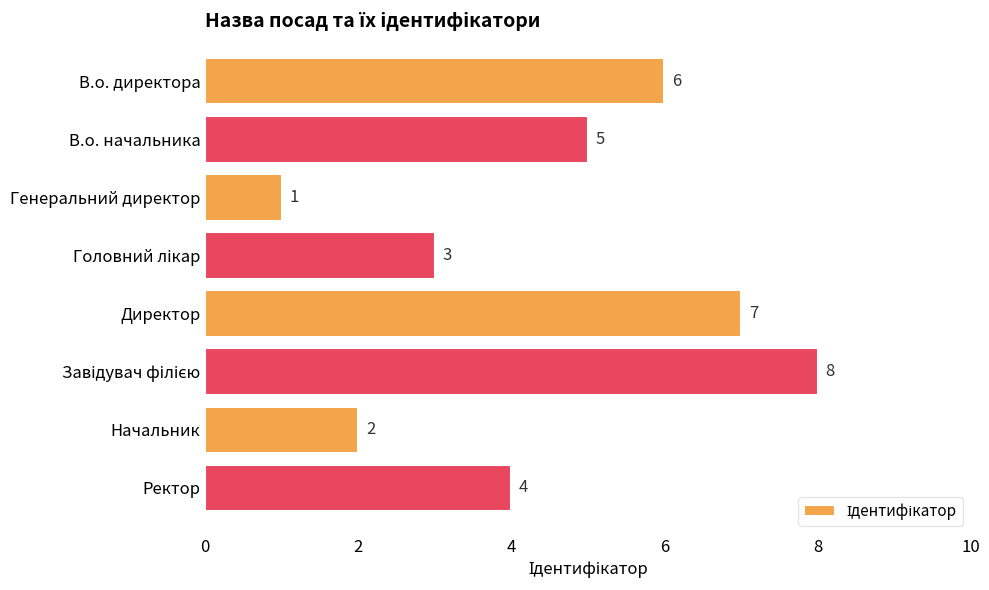

Does the chart contain any negative values?

No